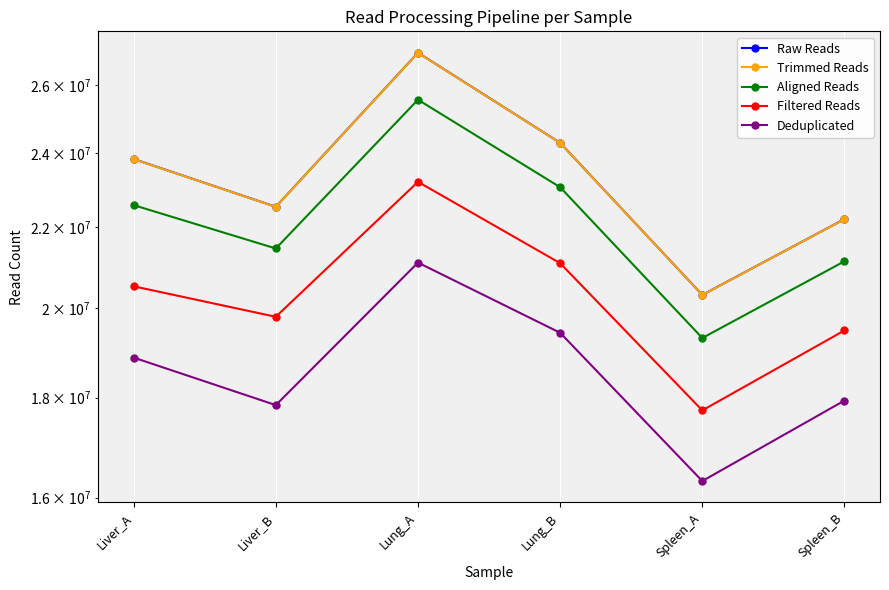

At which category does Aligned Reads reach its first local peak?

Lung_A